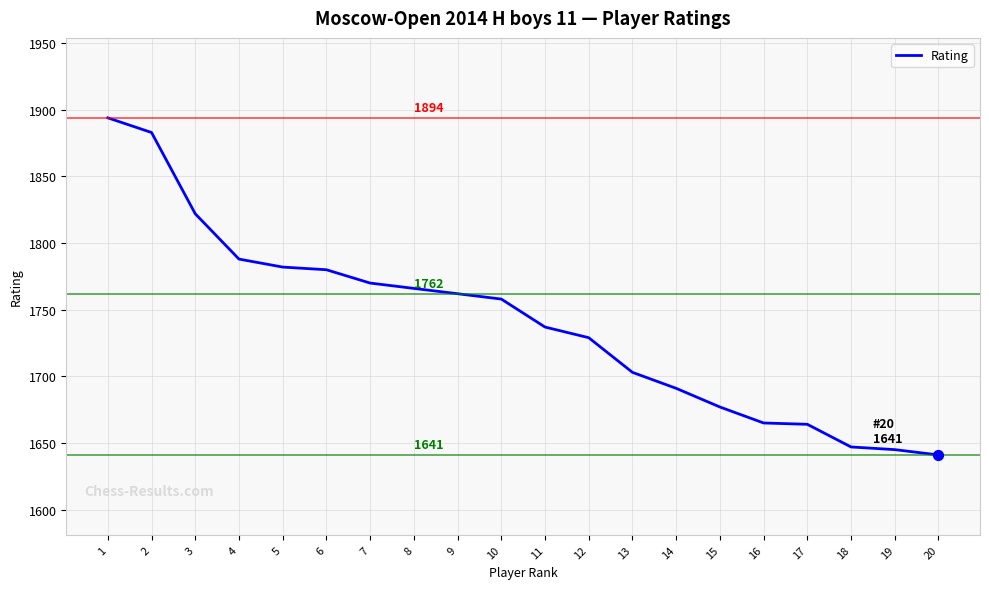

What is the change in value from 14 to 18?

-44